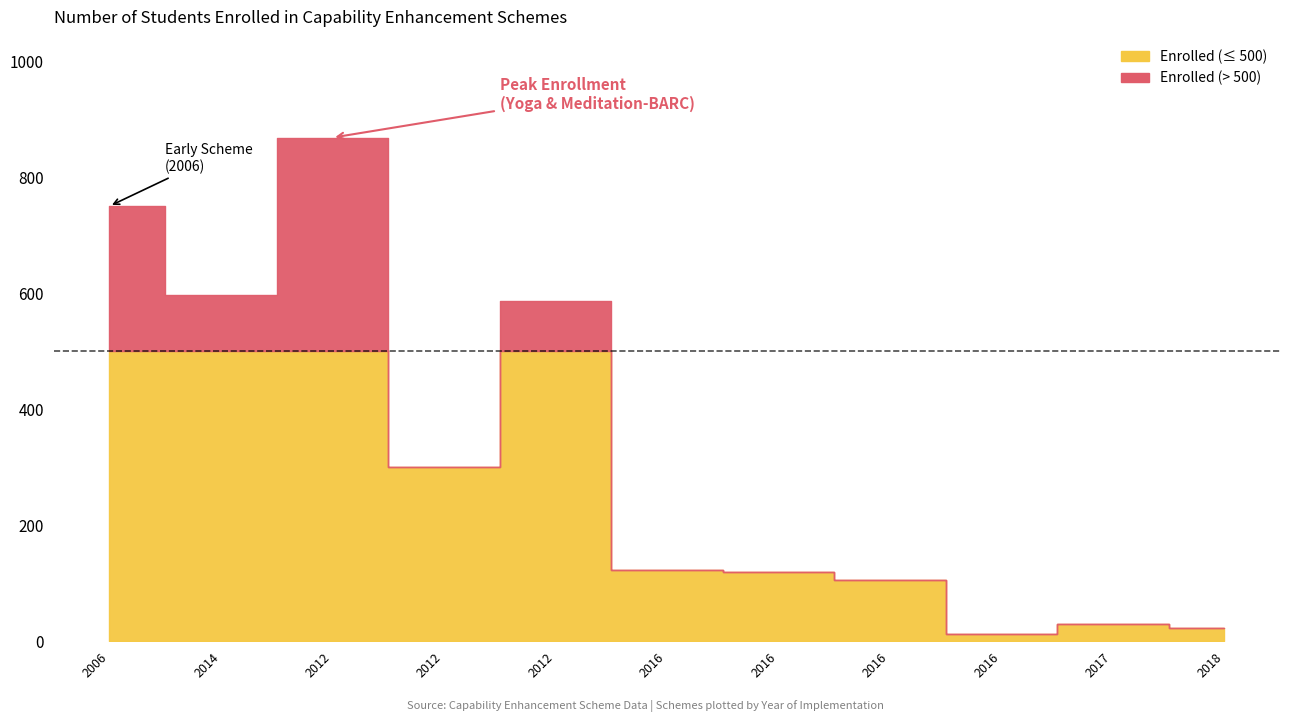

What position from the right is 6?

5